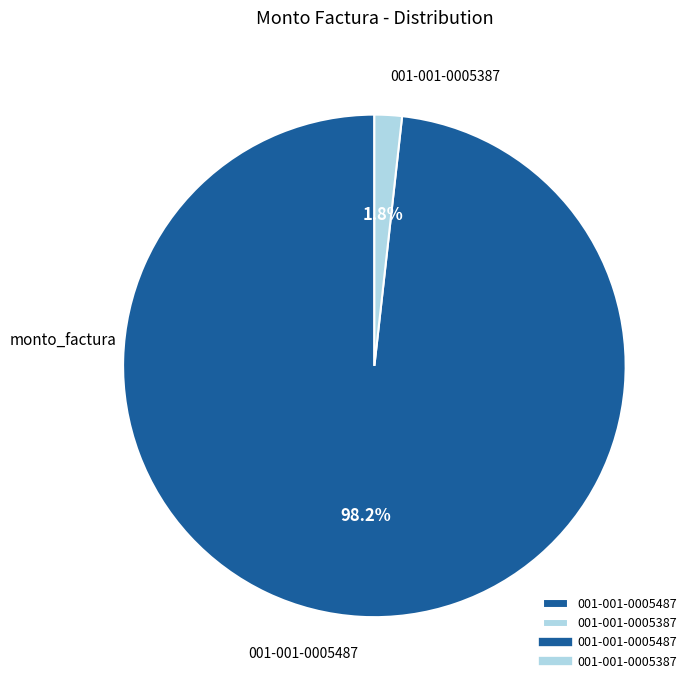

Which slice represents more than half of the pie?

001-001-0005487